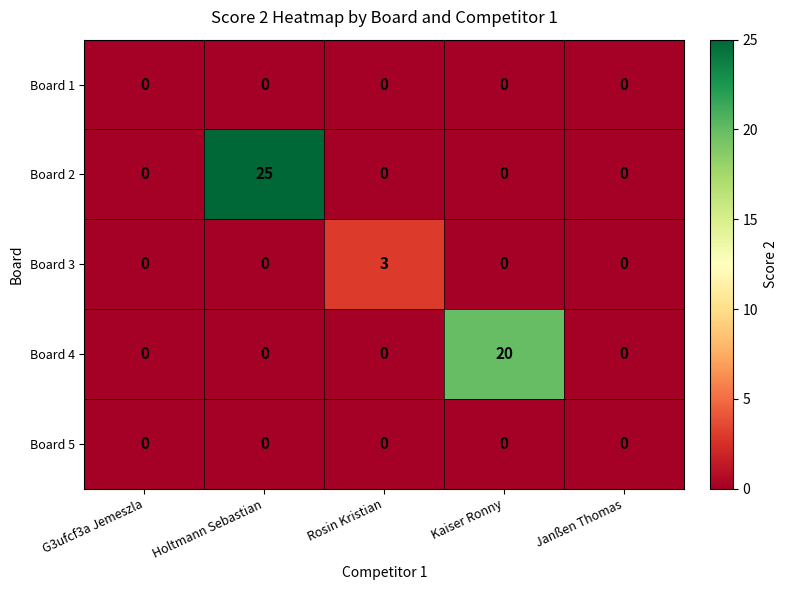

What is the total value across all series at Holtmann Sebastian?

25